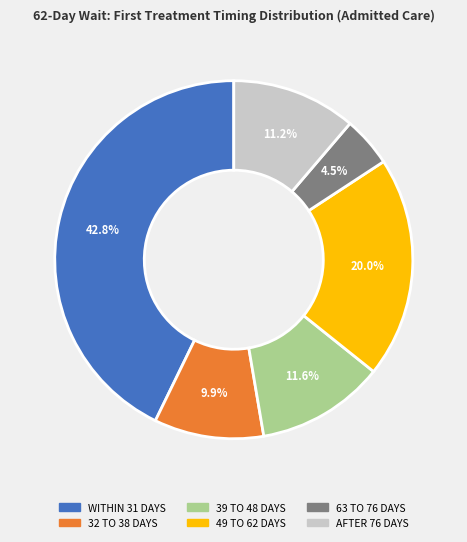

What percentage is NOT represented by 39 TO 48 DAYS?

88.4%